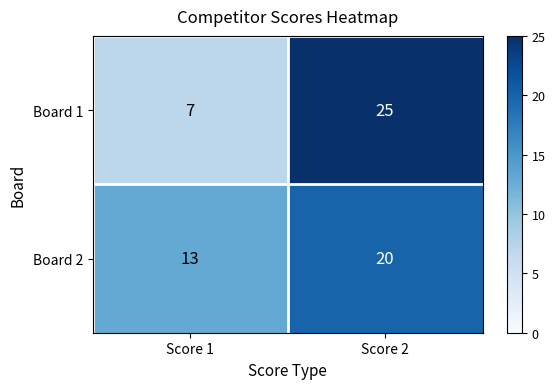

List the labels in order of Board 2 value, smallest first.

Score 1, Score 2